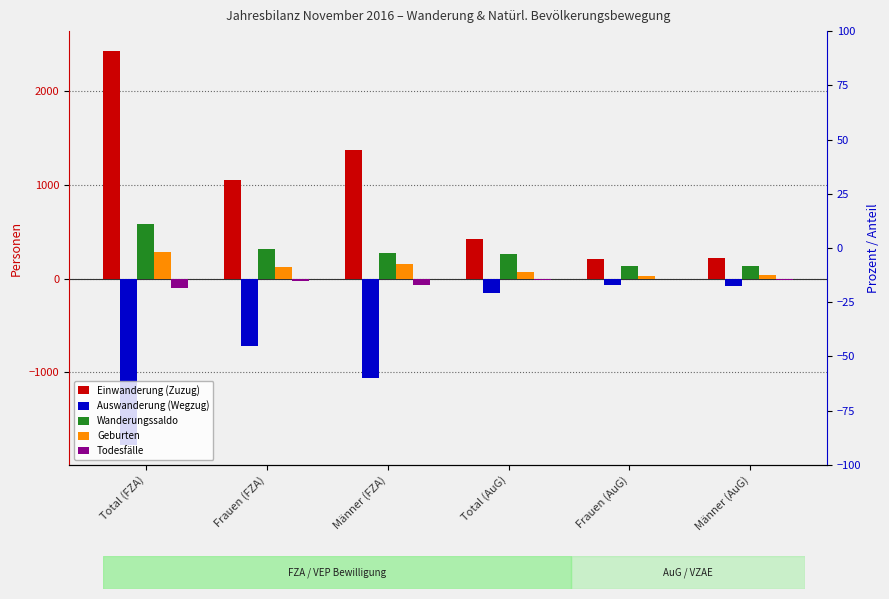

How many bars are there in each group?

5